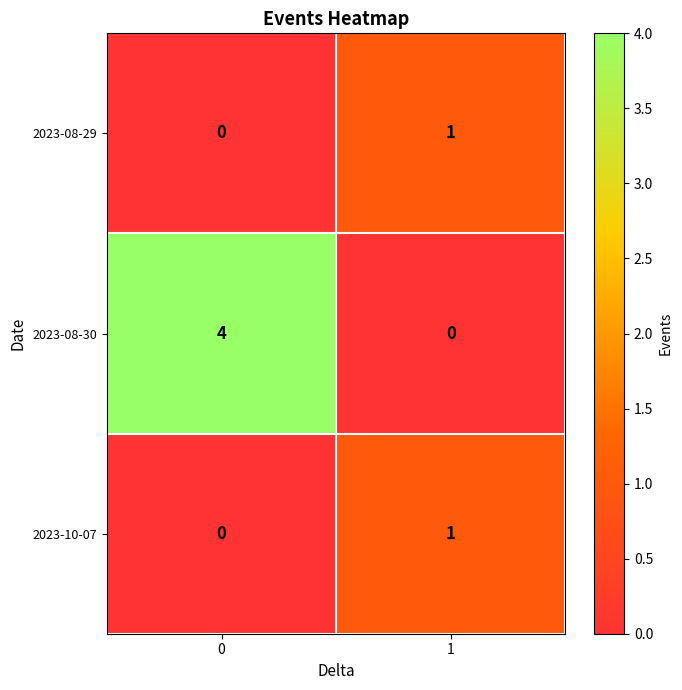

Is it true that 2023-08-29 equals 0 at 1?

False